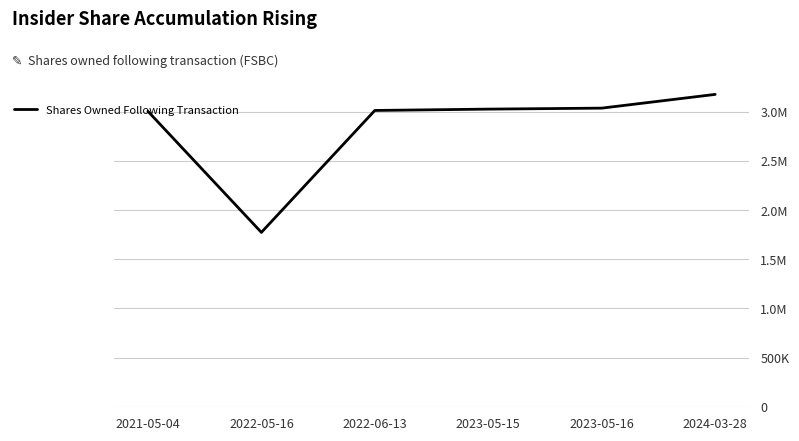

What is the minimum value shown in the chart?

1773031